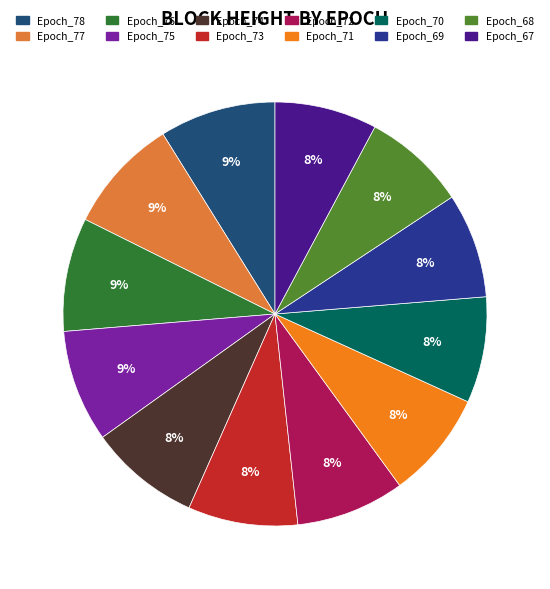

To the nearest percent, what portion does Epoch_70 represent?

8%